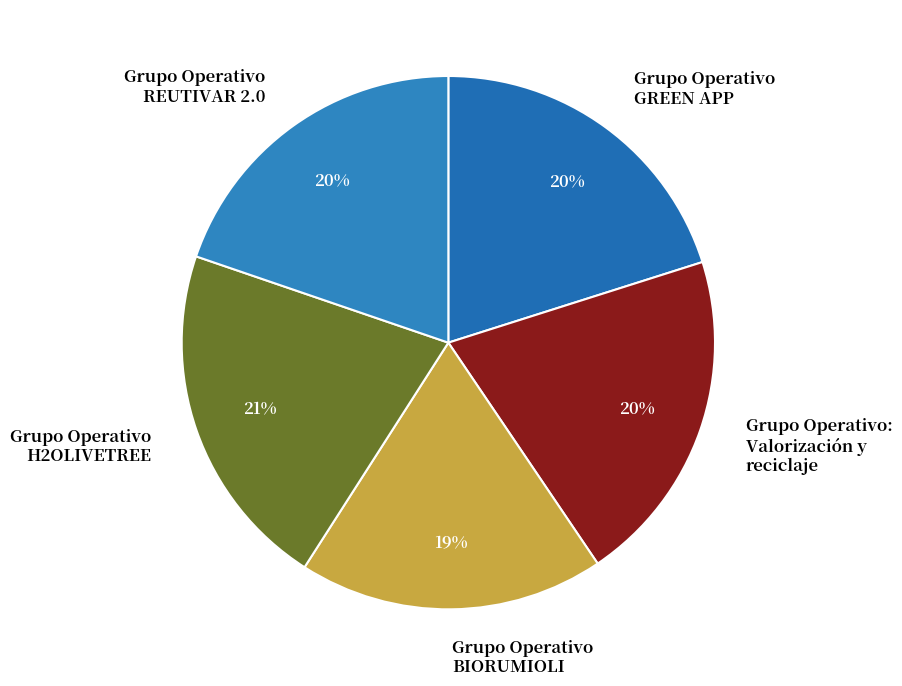

What is the ratio of the value at Grupo Operativo: Valorización y reciclaje to the value at Grupo Operativo REUTIVAR 2.0?

1.0